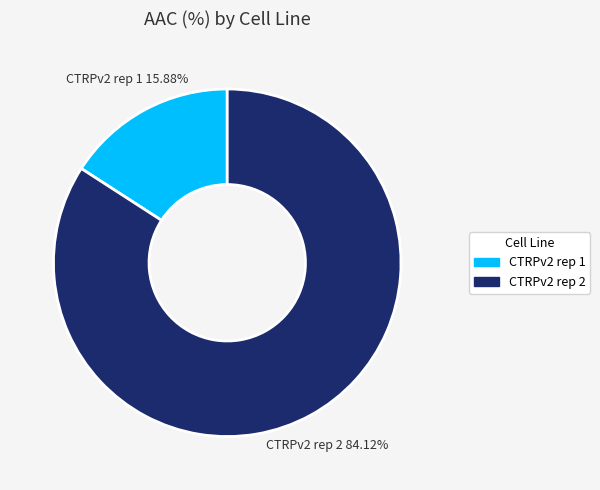

Between CTRPv2 rep 2 and CTRPv2 rep 1, which is larger?

CTRPv2 rep 2